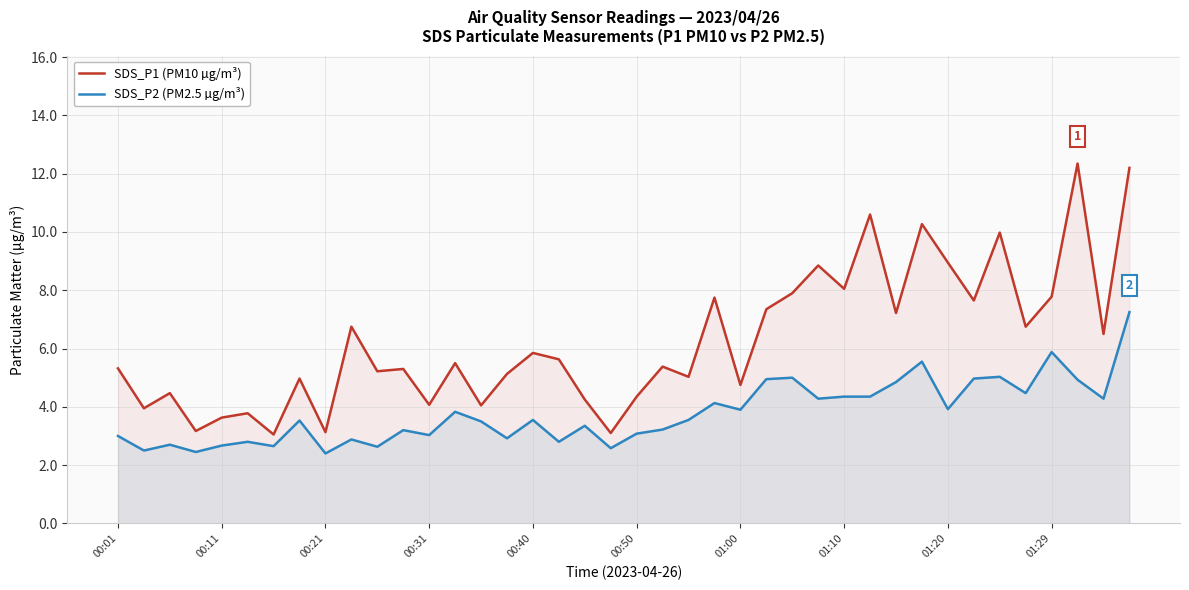

True or false: SDS_P1 (PM10 µg/m³) and SDS_P2 (PM2.5 µg/m³) intersect in this chart.

False